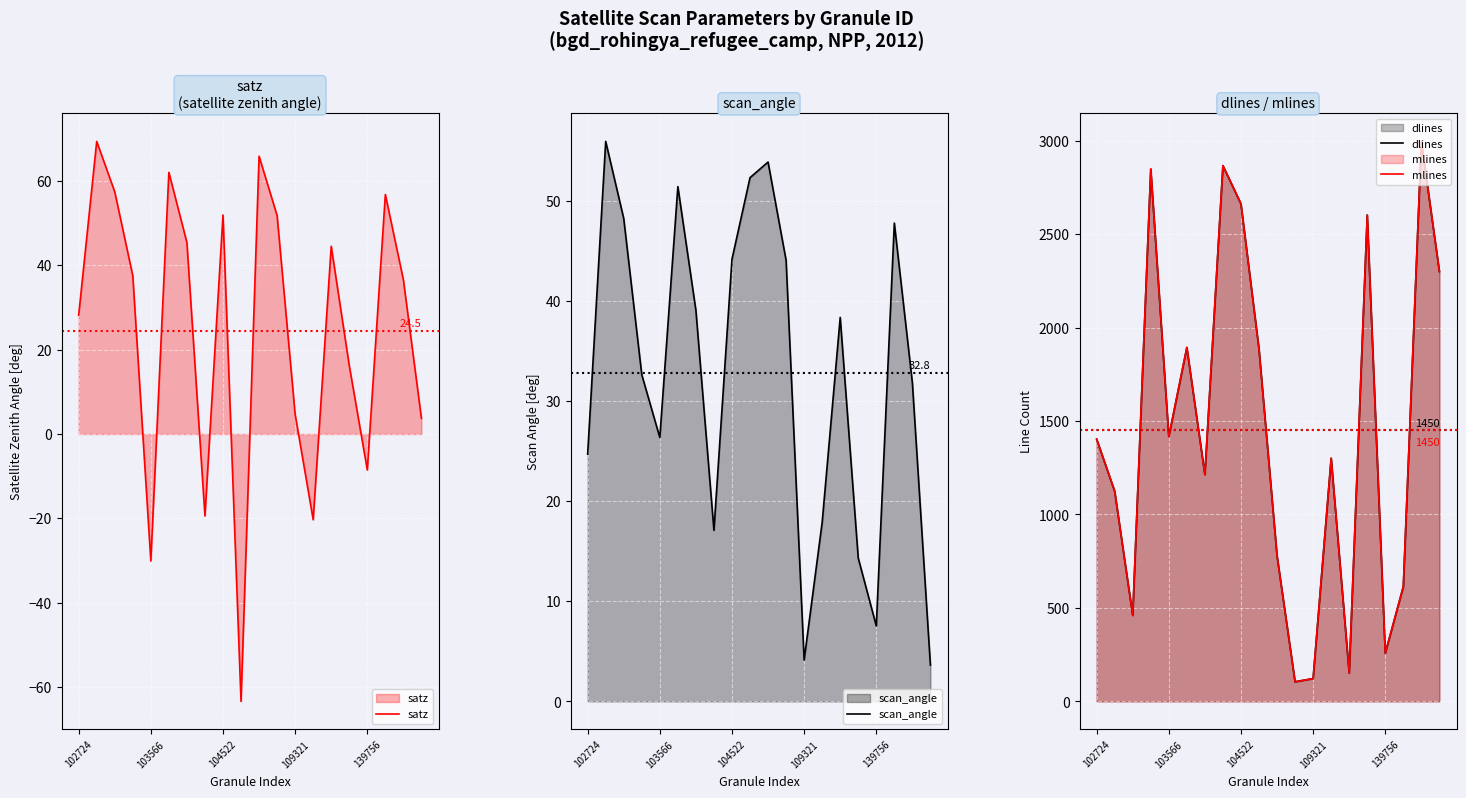

List the series in order of their peak value, lowest first.

scan_angle, satz, dlines, mlines